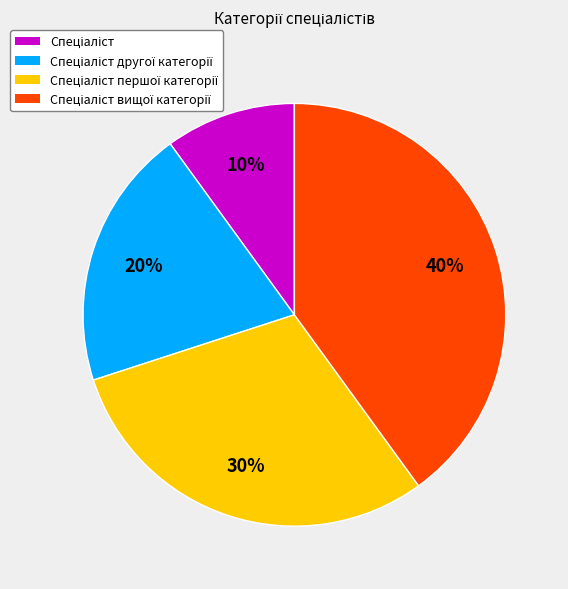

Does any single category account for the majority?

No